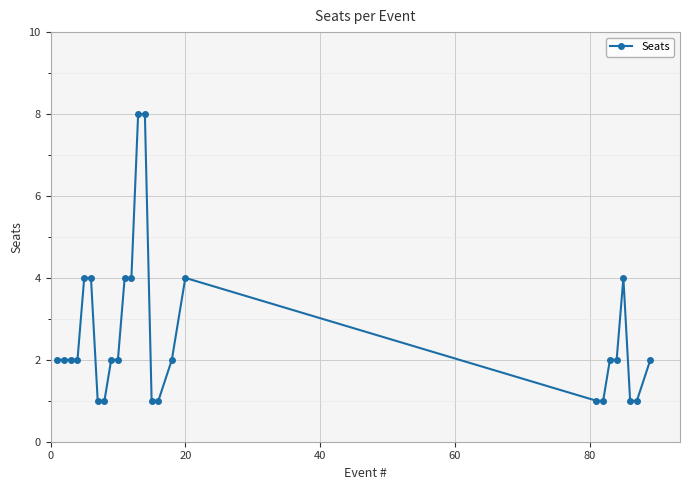

What is the value of the 7th point from the left?

1